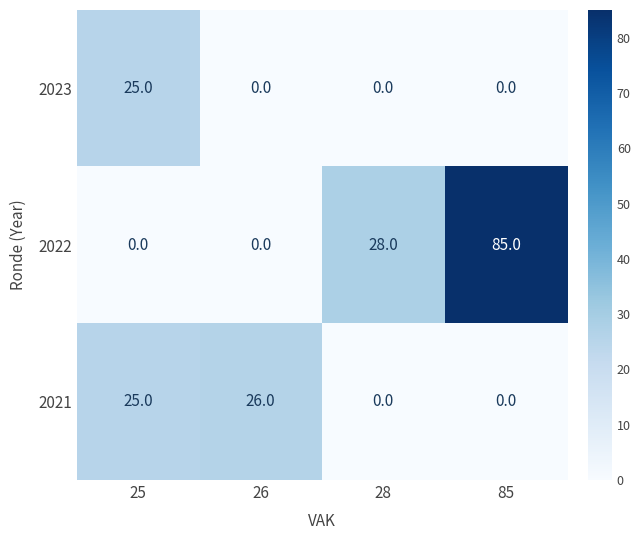

Reading left to right, what are all the values shown in this chart?

2023: 25=25	26=0	28=0	85=0
2022: 25=0	26=0	28=28	85=85
2021: 25=25	26=26	28=0	85=0